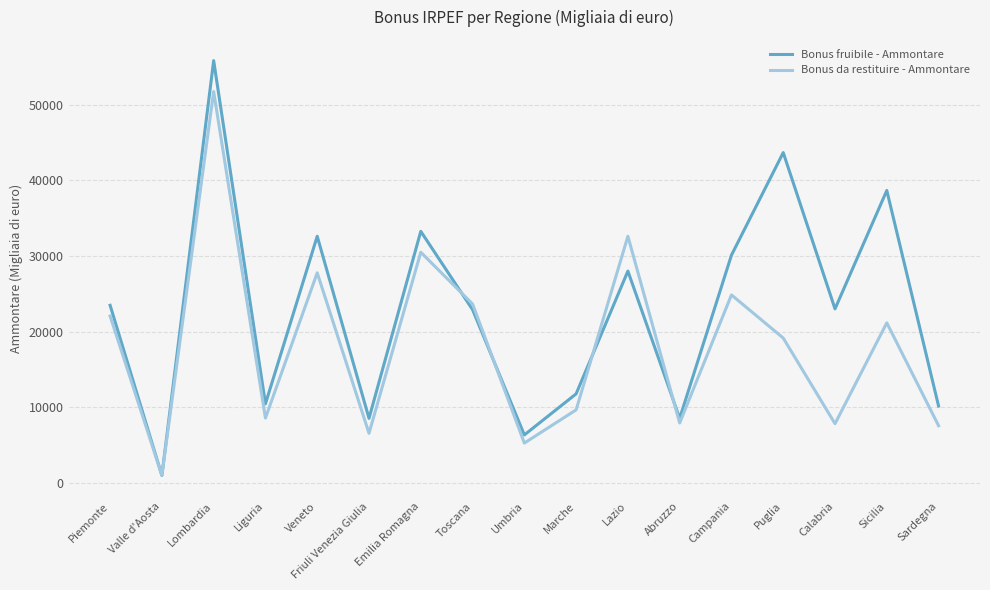

What is the sum of all Bonus da restituire - Ammontare values?

307916